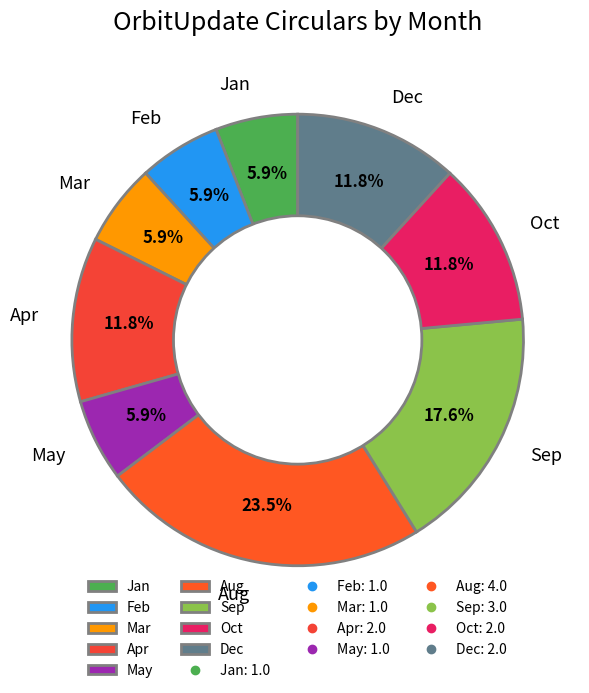

What percentage is NOT represented by Aug?

76.5%